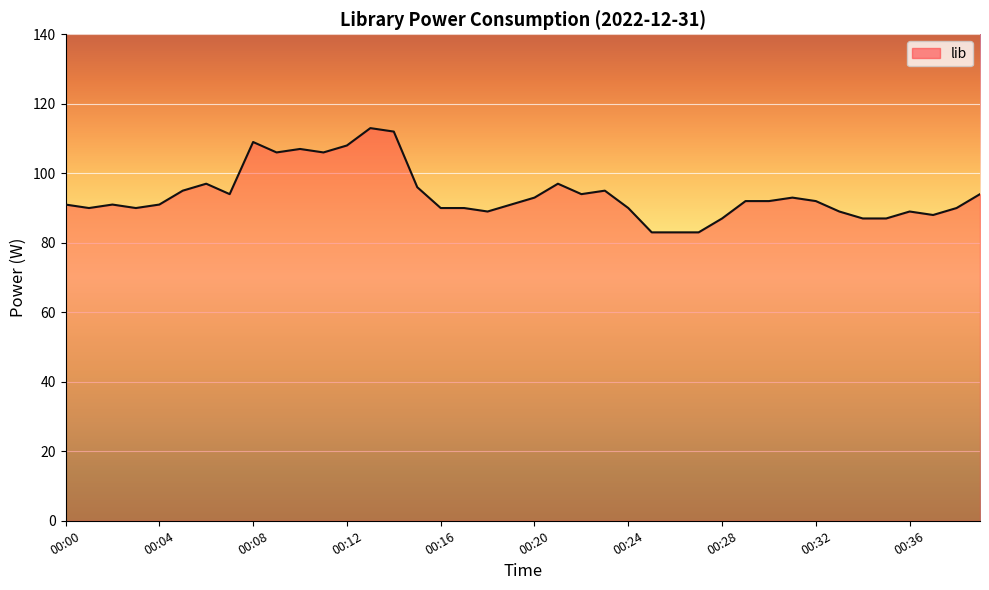

What is the minimum value shown in the chart?

83